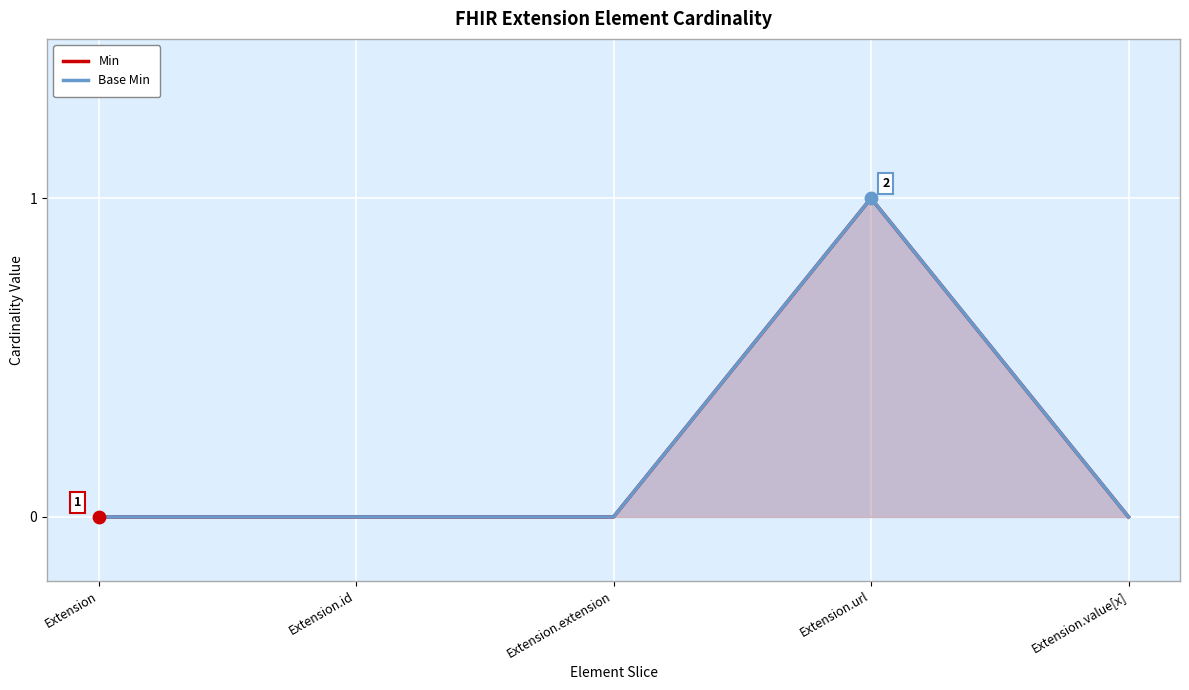

Which series reaches the maximum Y coordinate?

Min